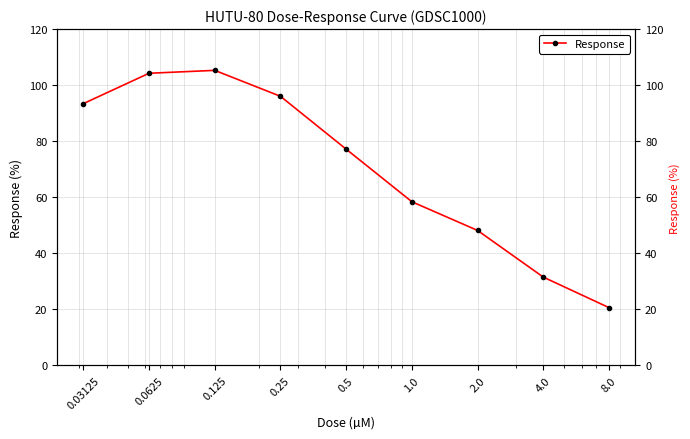

List the labels in order of value, largest first.

0.125, 0.0625, 0.25, 0.03125, 0.5, 1.0, 2.0, 4.0, 8.0